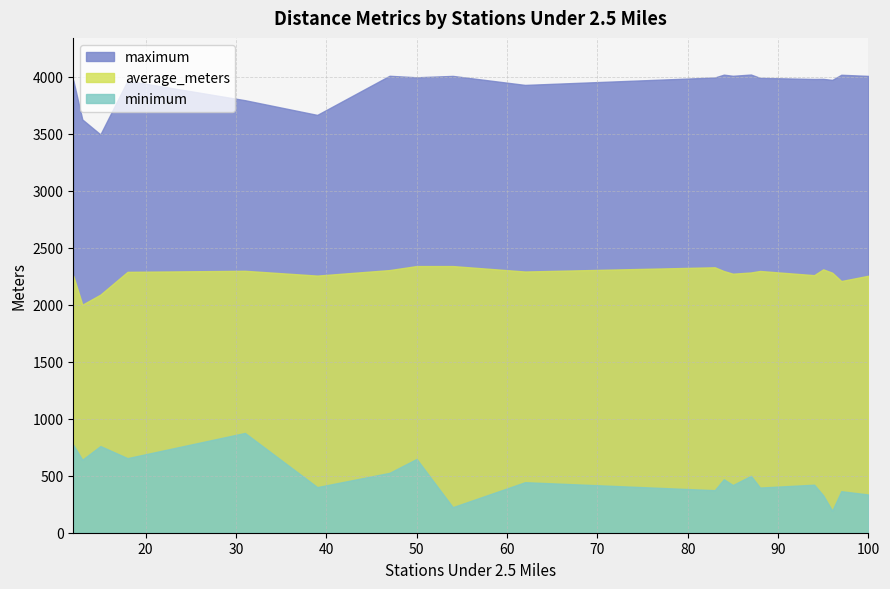

Where is the first local maximum for average_meters?

31